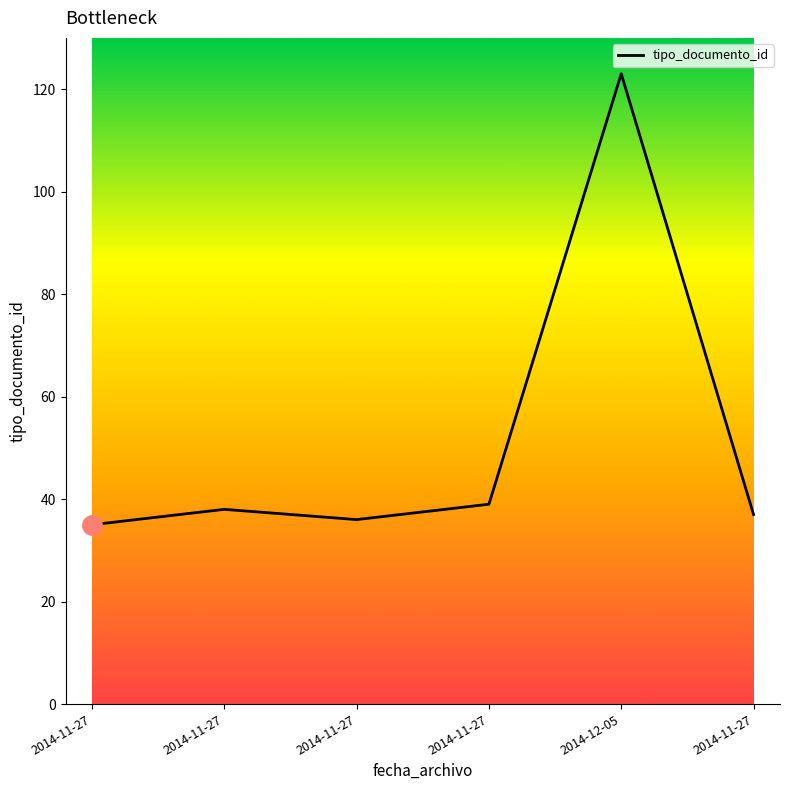

What is the minimum value shown in the chart?

35